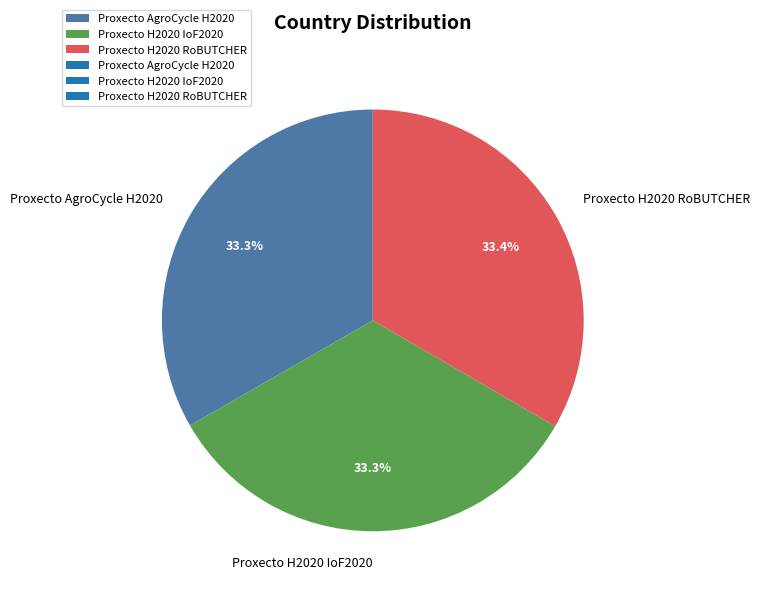

Combined, what portion of the pie is Proxecto H2020 RoBUTCHER and Proxecto AgroCycle H2020?

66.7%